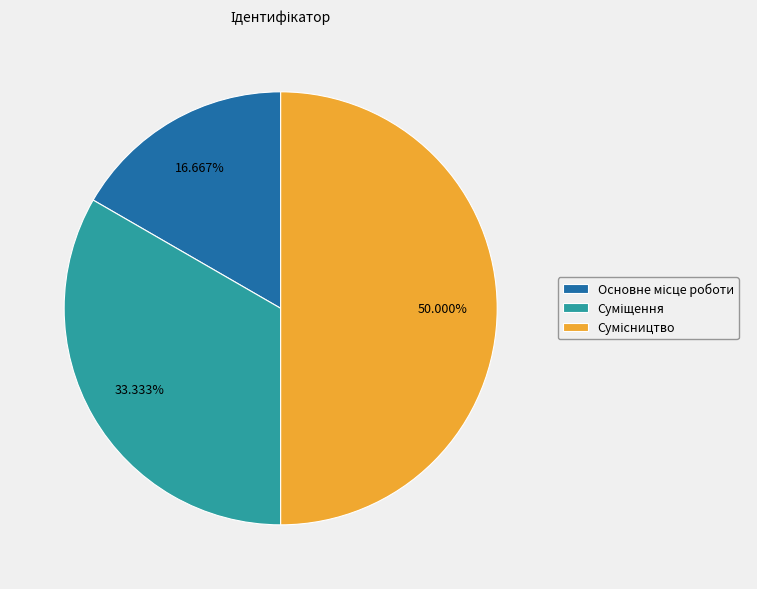

To the nearest percent, what is the difference between the Основне місце роботи and Суміщення slice percentages?

17%